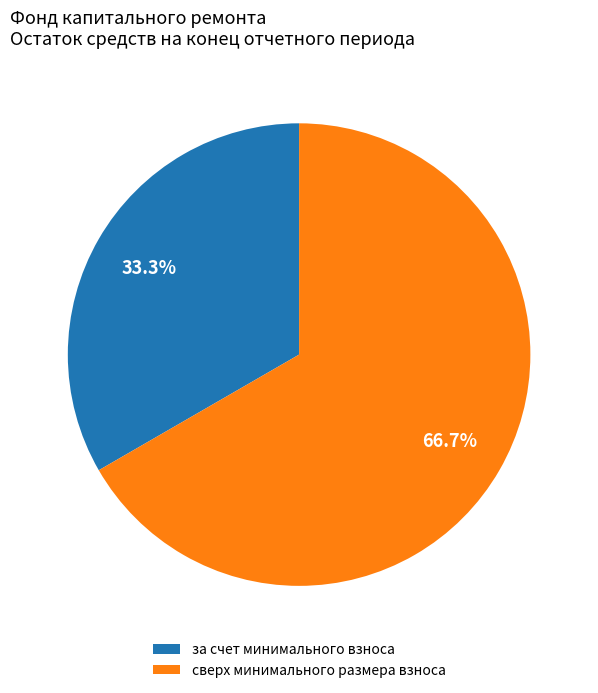

Which category has the smallest portion of the pie?

за счет минимального взноса